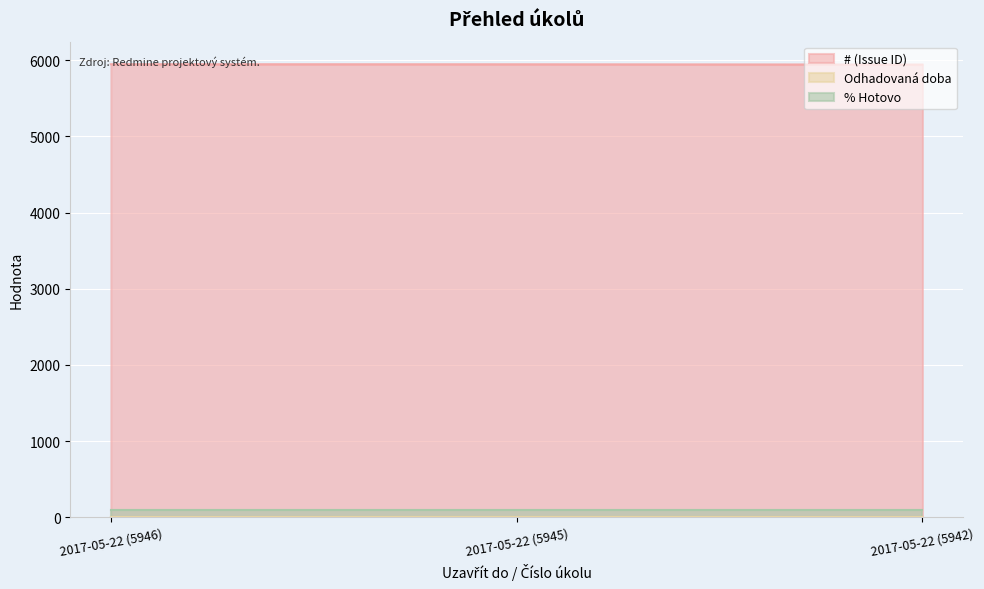

Where is Odhadovaná doba nearest to the value 2?

2017-05-22 (5946)